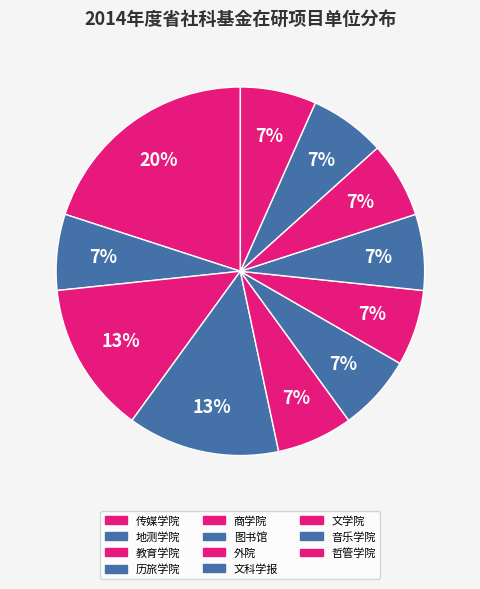

How many segments does this pie chart have?

11